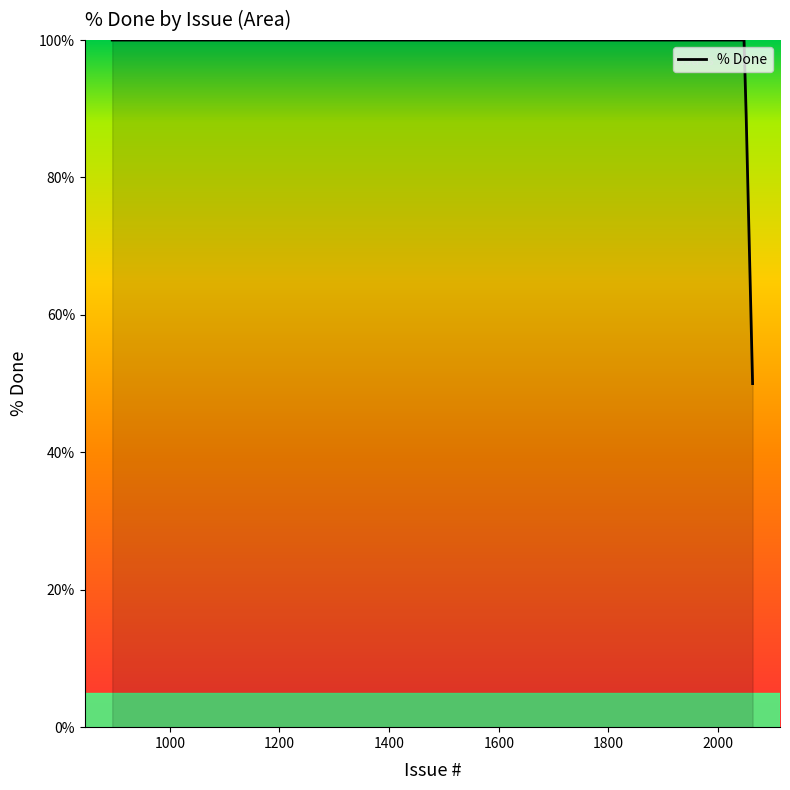

What is the minimum value shown in the chart?

50.0